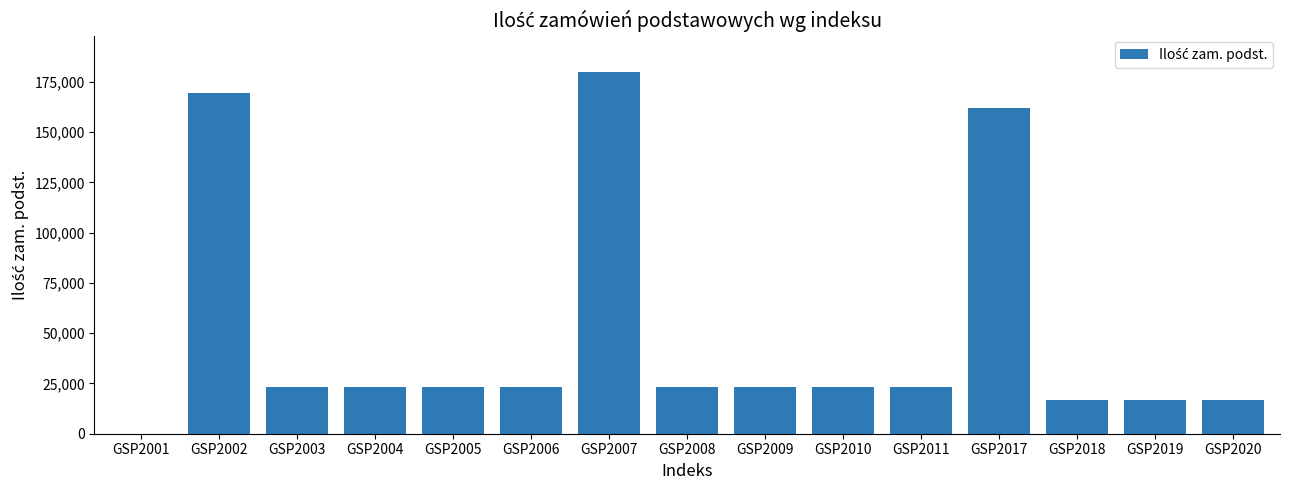

Read the value at GSP2009.

23100